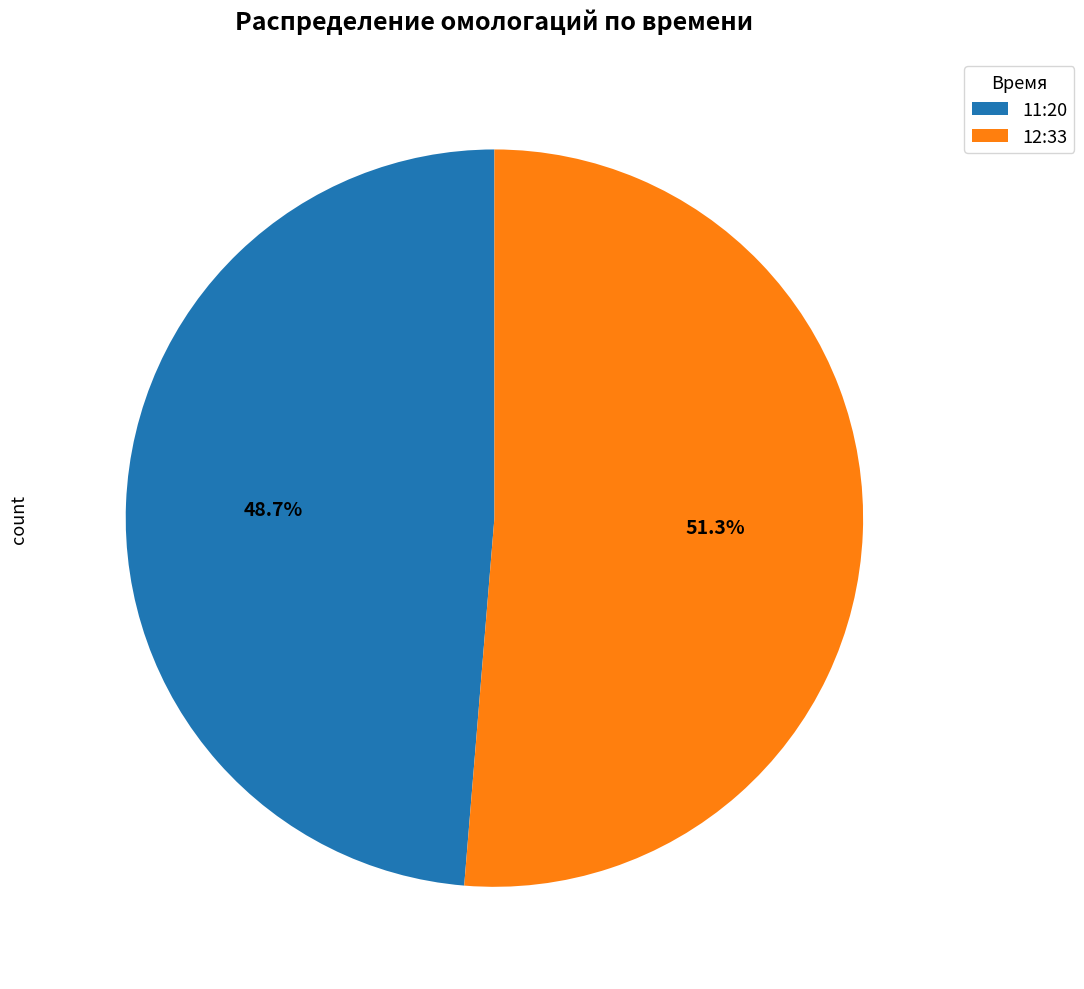

The 12:33 slice represents 46% of the pie. True or false?

False